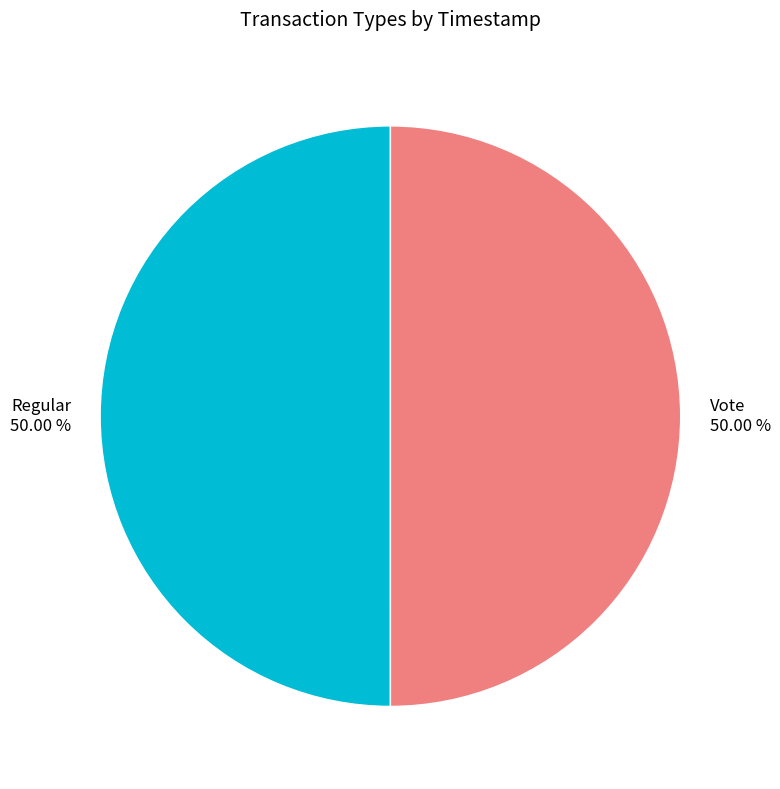

Approximately how many times larger is the value at Regular compared to Vote?

1.0